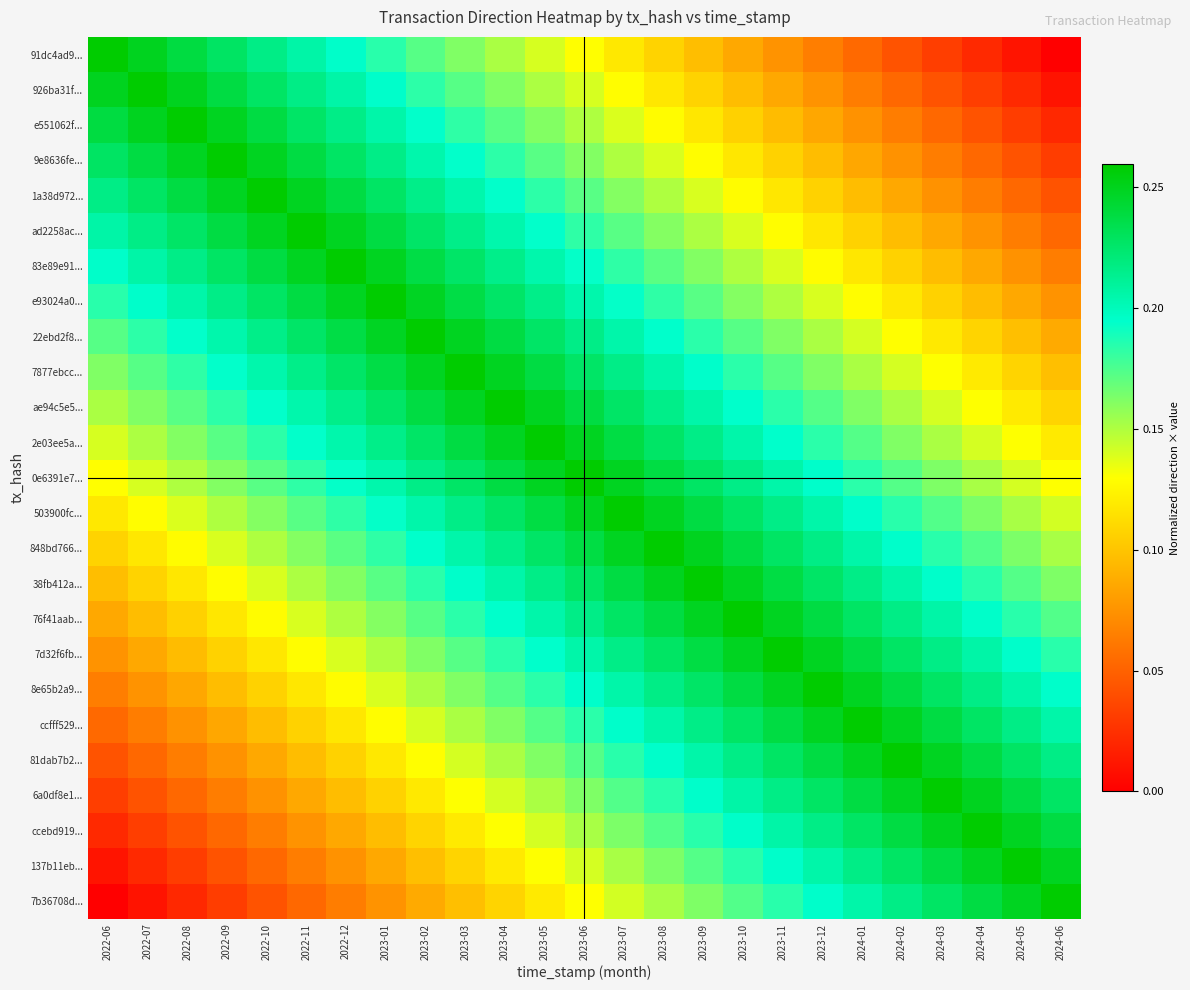

At which category is the sum across all series the highest?

2023-06